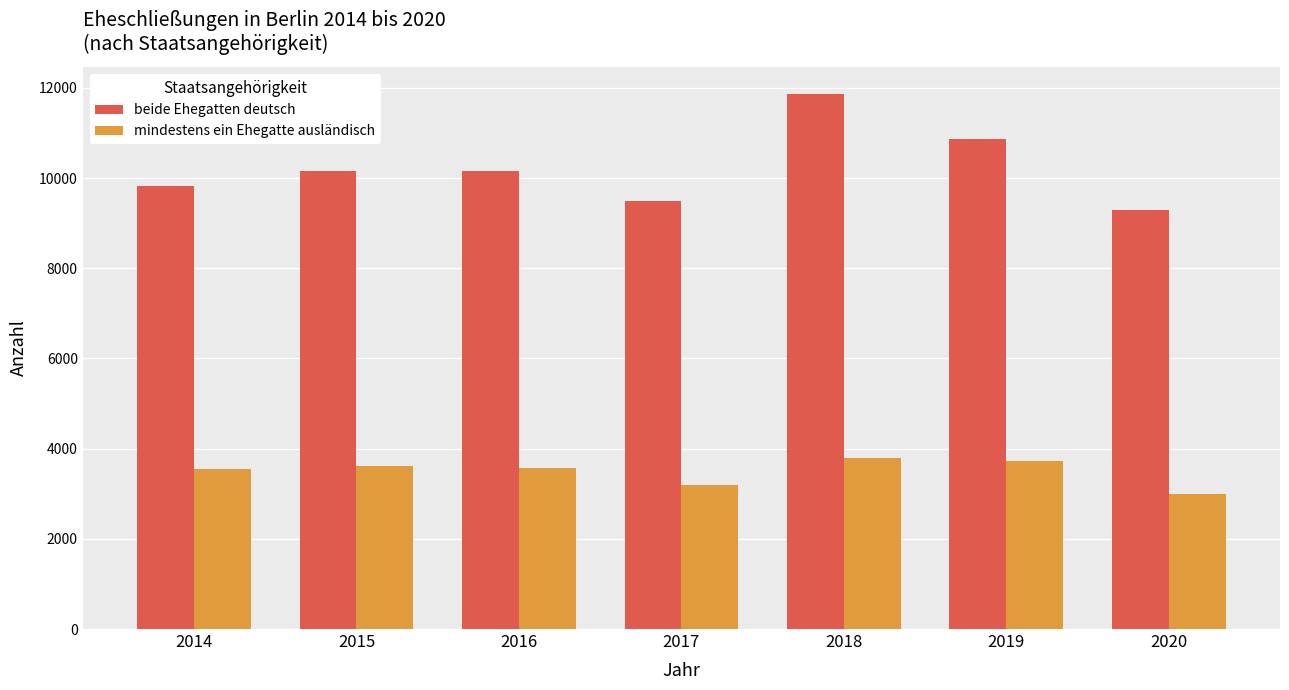

What is the spread (max minus min) of values at 2018?

8078